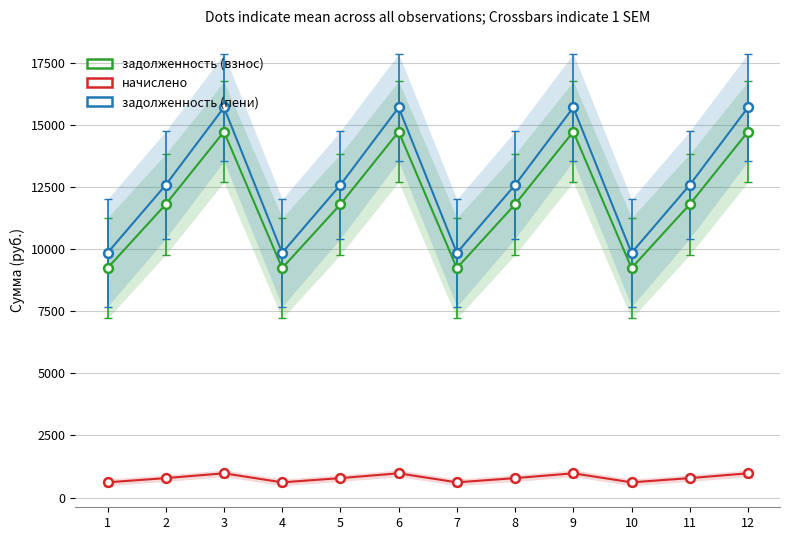

What are all the series names shown in the legend?

задолженность (взнос), начислено, задолженность (пени)